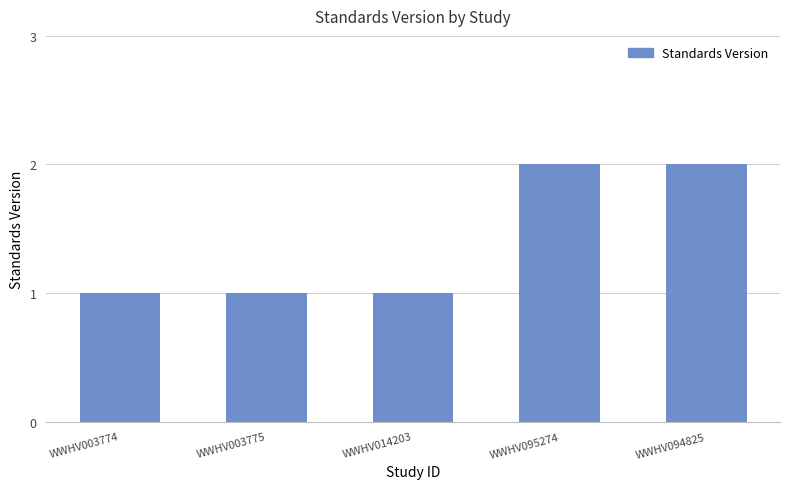

The value at WWHV094825 is 0. True or false?

False